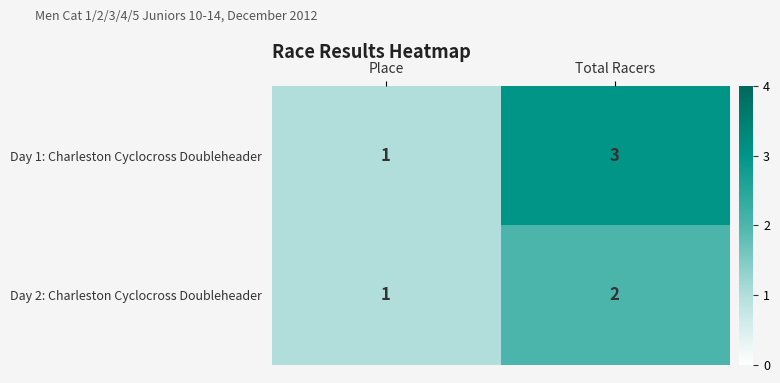

Which category has the highest value in the Day 2: Charleston Cyclocross Doubleheader series?

Total Racers